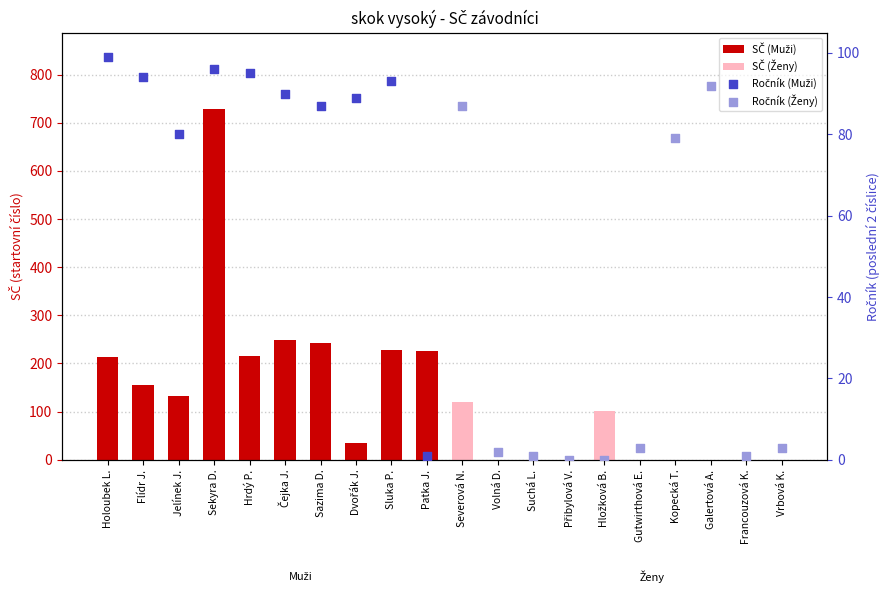

Which series has the largest total across all categories?

SČ (Muži)